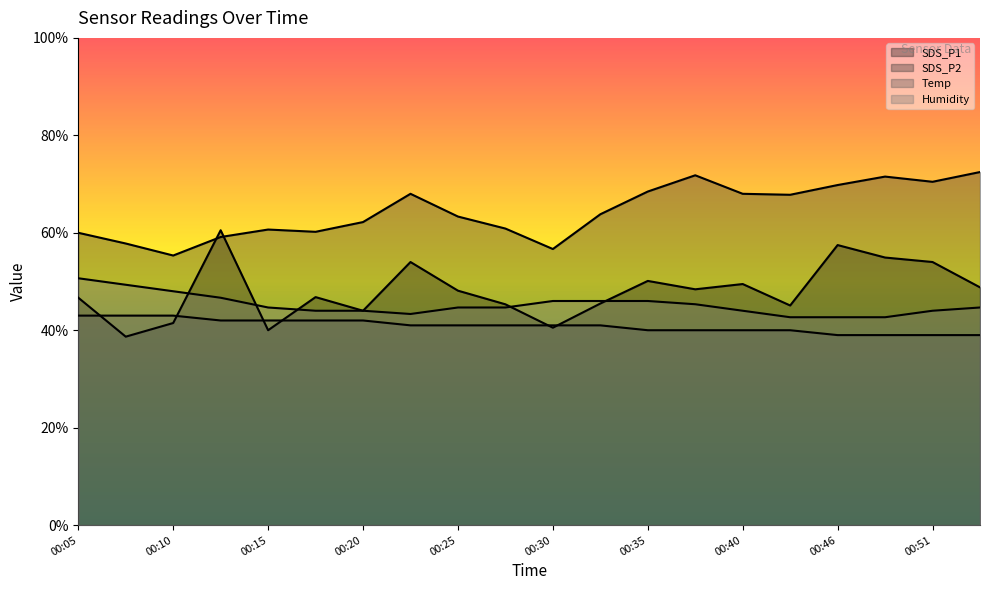

The Humidity series shows 23.3 at 00:17. True or false?

False